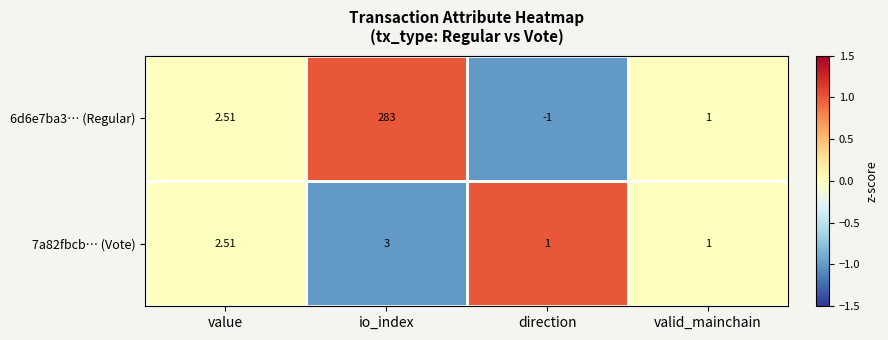

At which category is the sum across all series the highest?

io_index